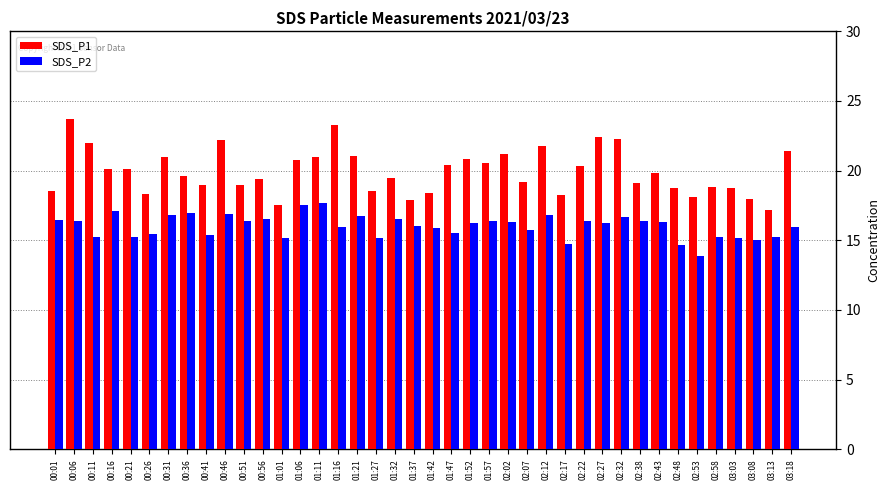

What is the difference between the highest and lowest values at 00:36?

2.7